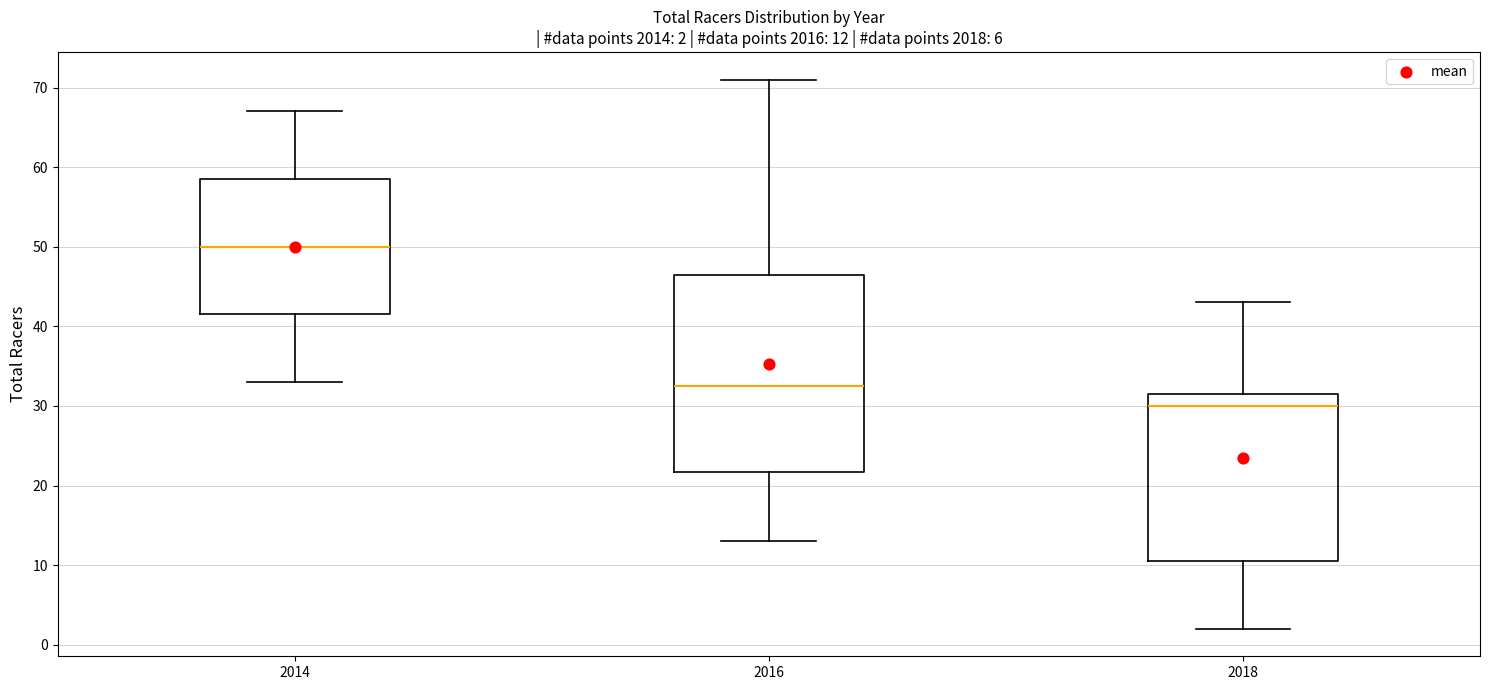

Which box has the highest median line?

2014